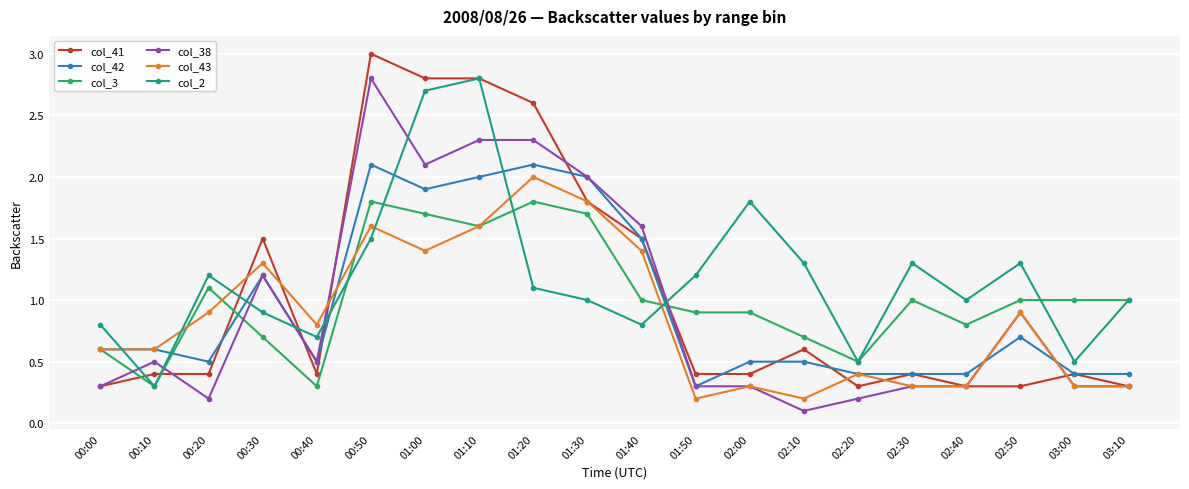

How many interior local peaks does the col_43 series have?

6